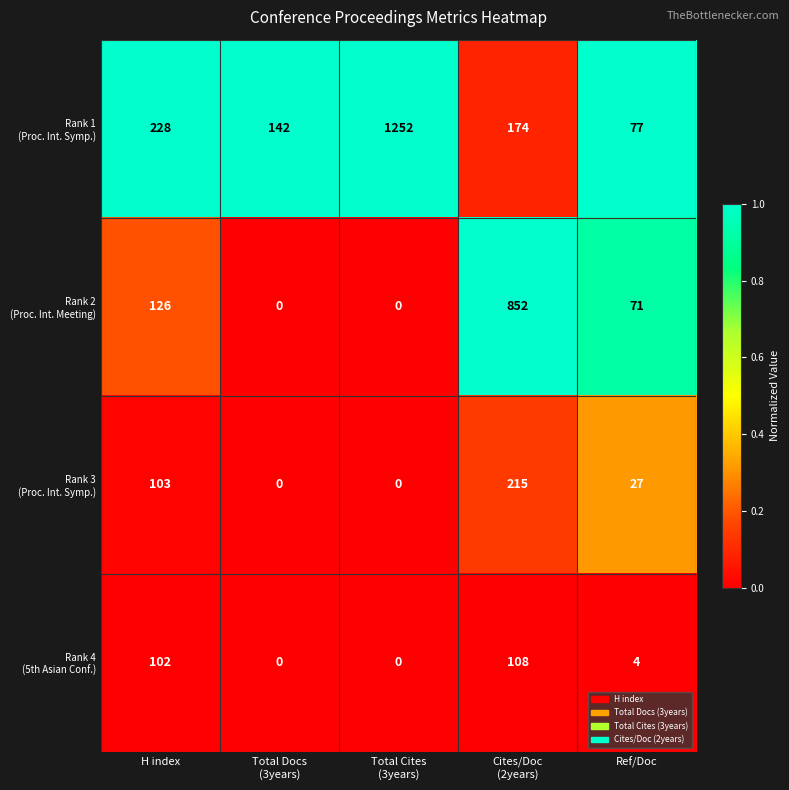

At which category is the sum across all series the highest?

Cites/Doc
(2years)